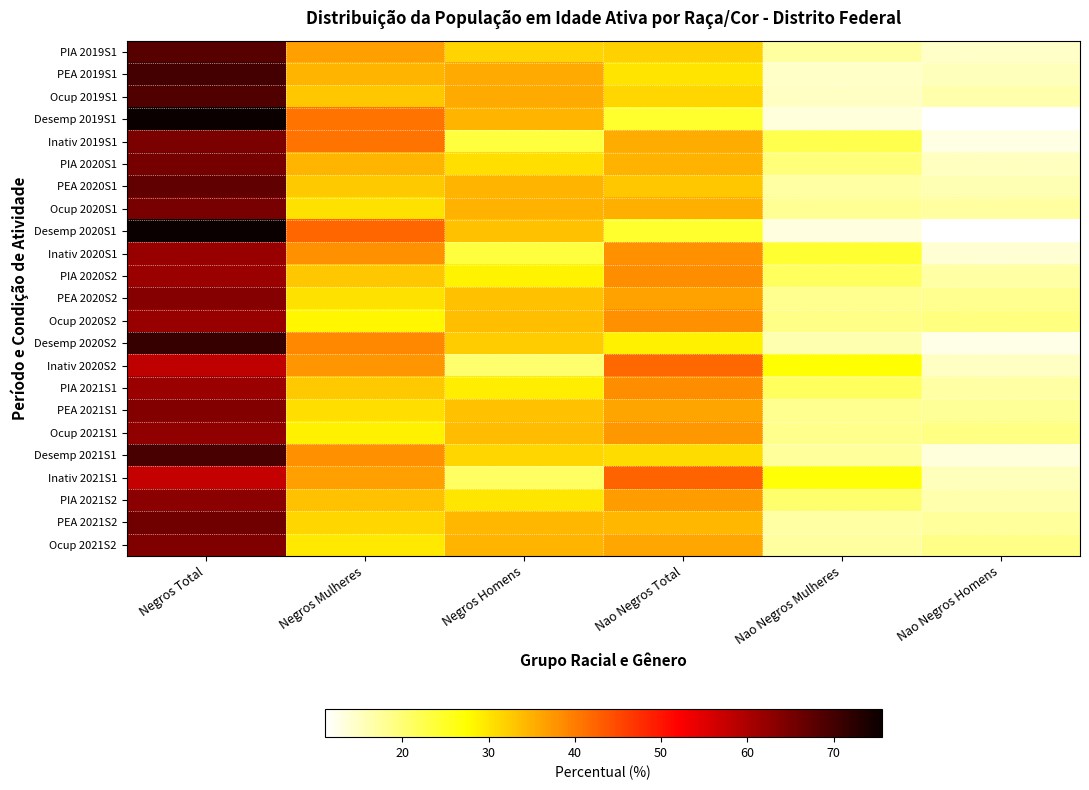

What is the maximum value shown in the chart?

75.6